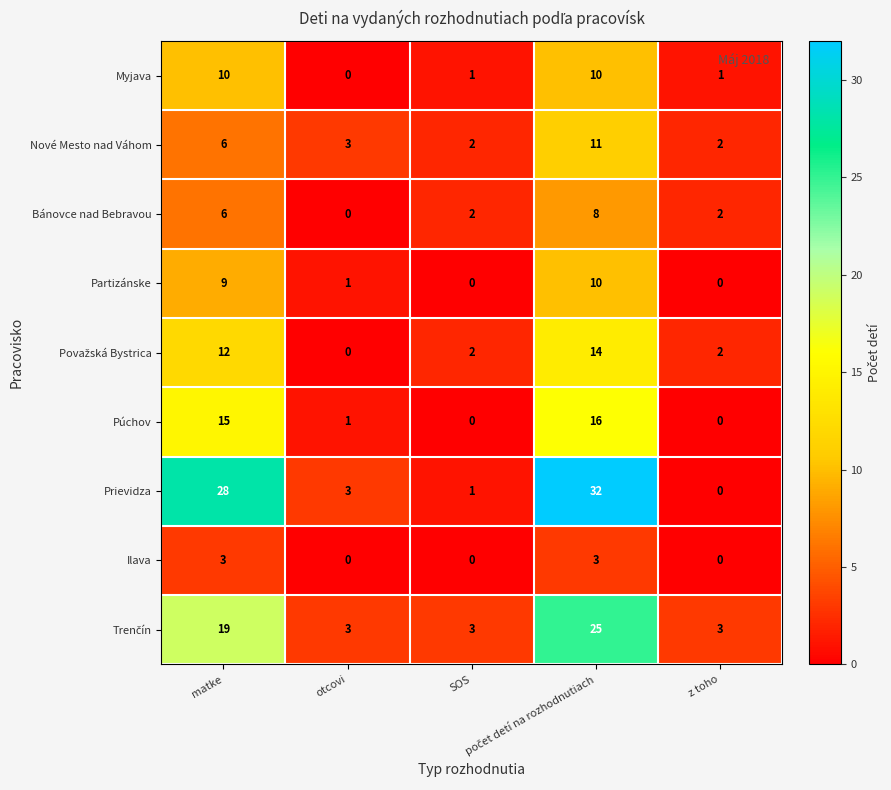

Which series has the largest range (max minus min)?

Prievidza